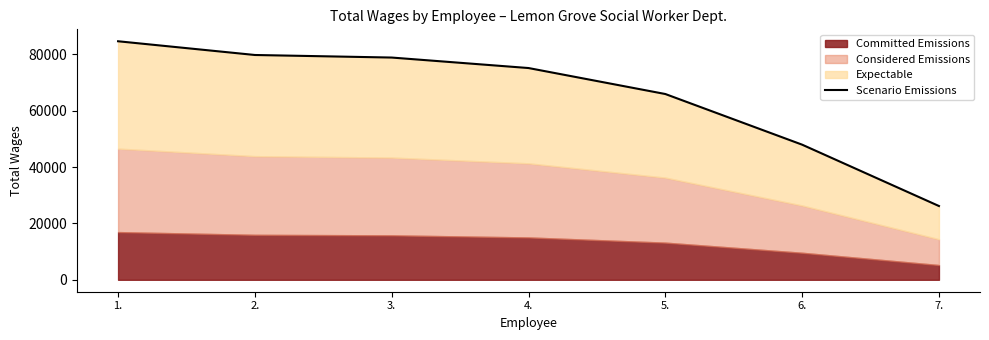

How many values are below 75170?

3